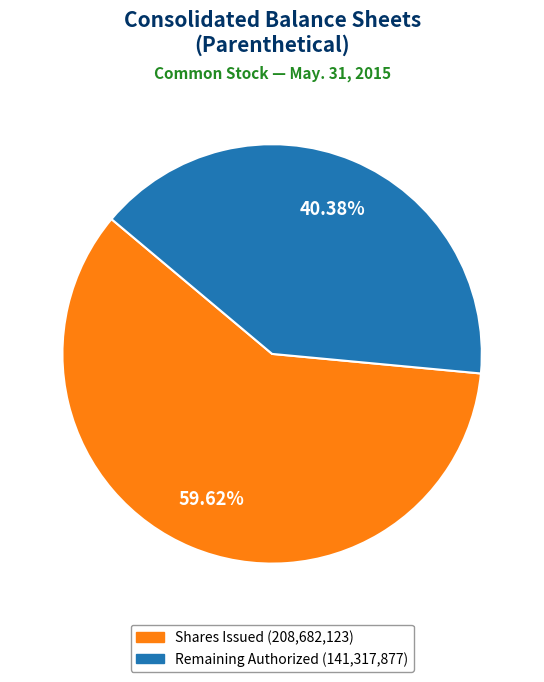

Is there a majority slice in this chart?

Yes